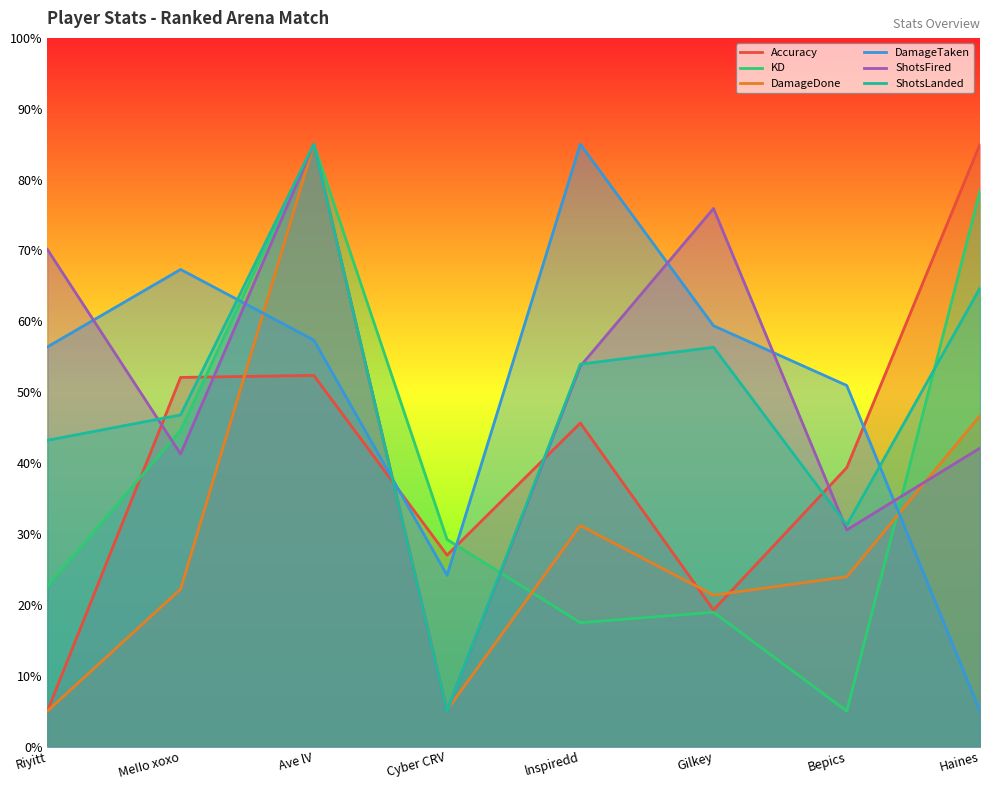

What is the label of the 1st point from the right?

Haines